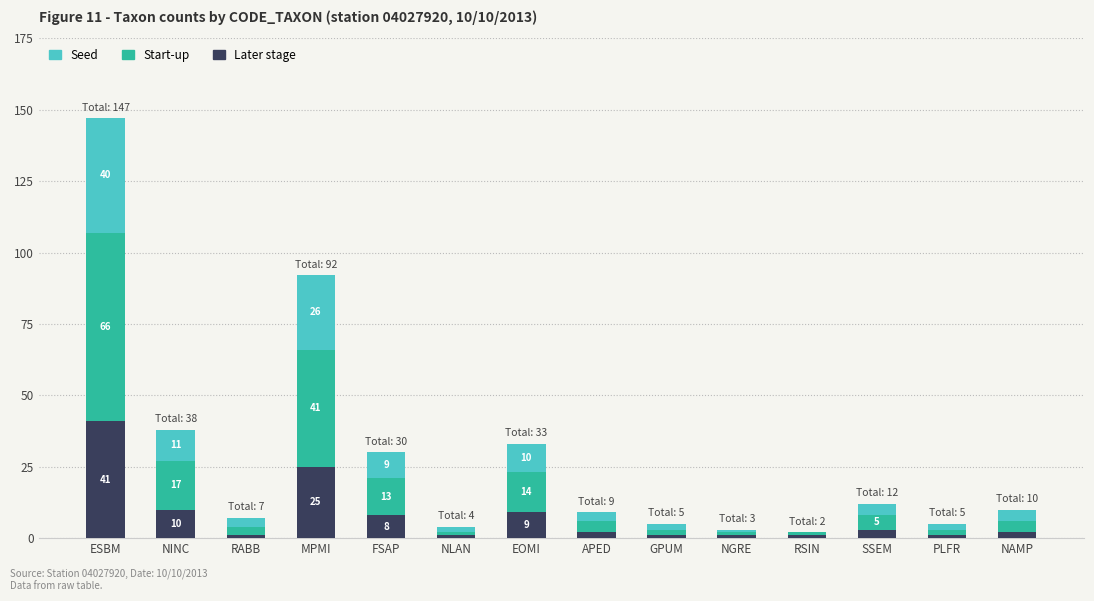

At which category is the sum across all series the highest?

ESBM